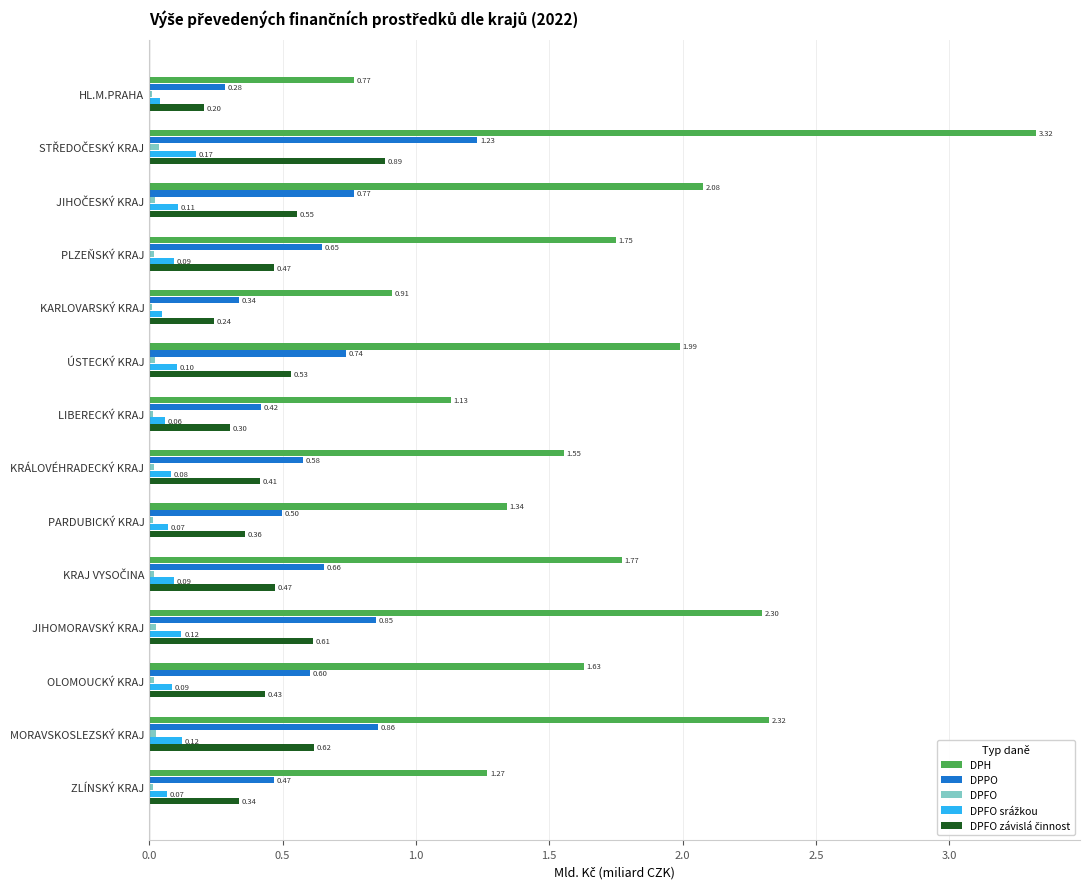

What is the total value across all series at KRÁLOVÉHRADECKÝ KRAJ?

2.6